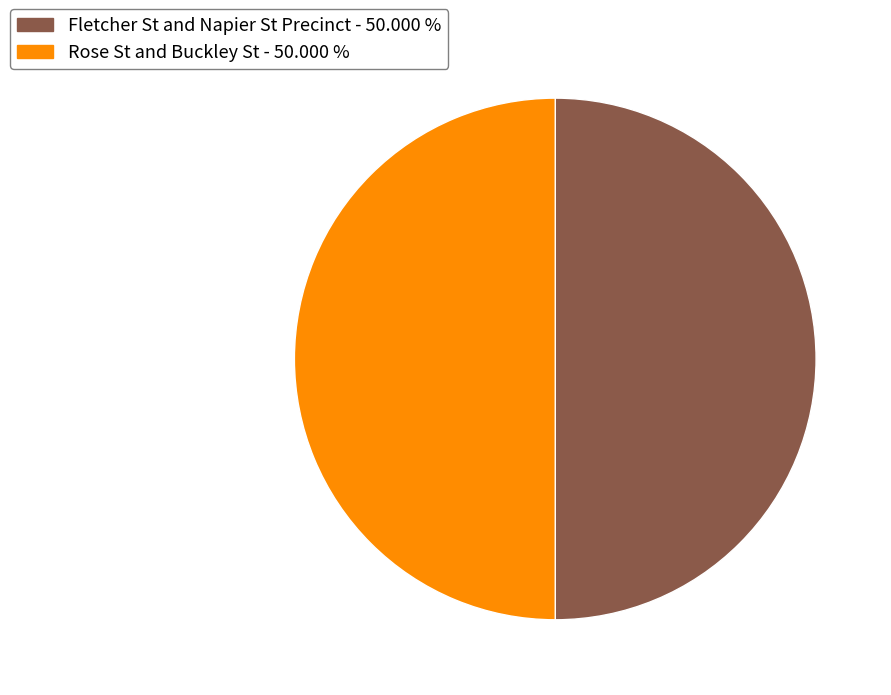

Approximately how many times larger is the value at Fletcher St and Napier St Precinct compared to Rose St and Buckley St?

1.0